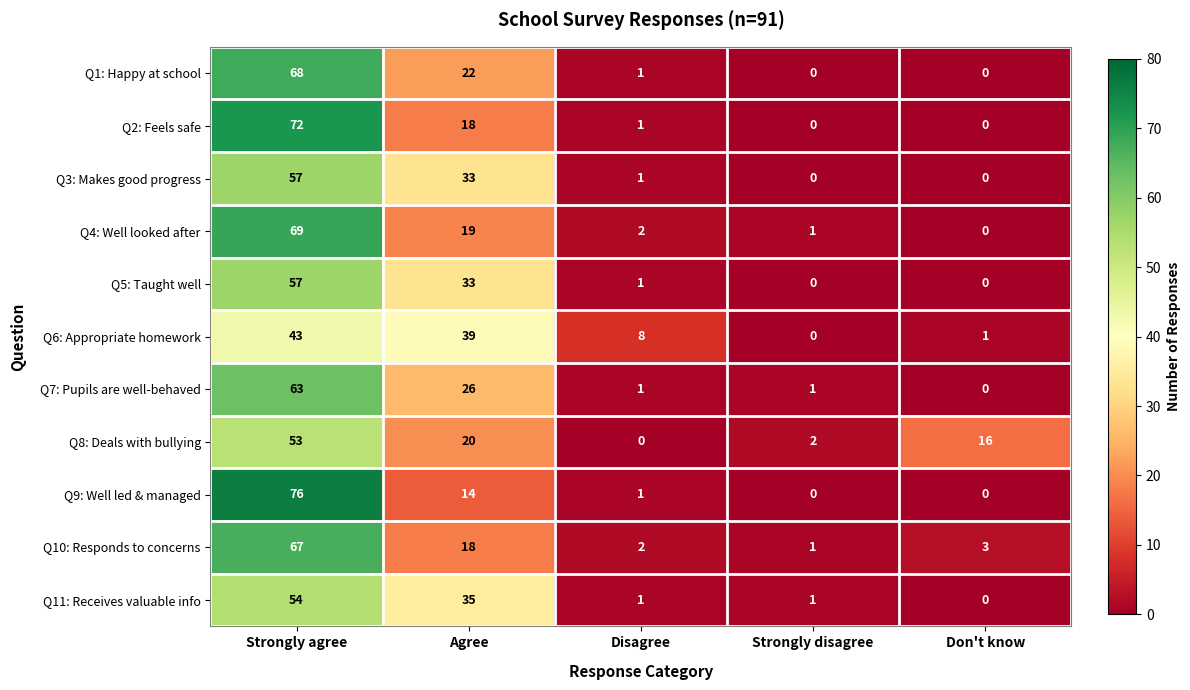

What is the average value of the Q8: Deals with bullying series?

18